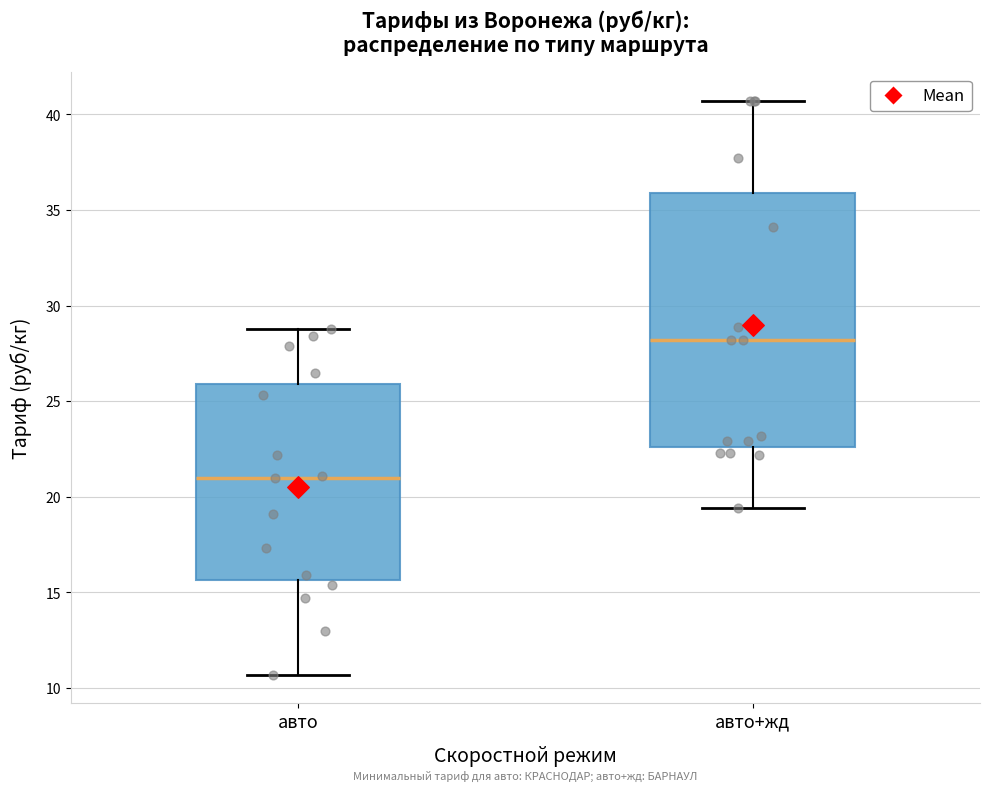

Where does the upper whisker of the box for авто+жд end on the y-axis? The values are not printed on the chart, so give them approximately, as read against the axis.

40.5